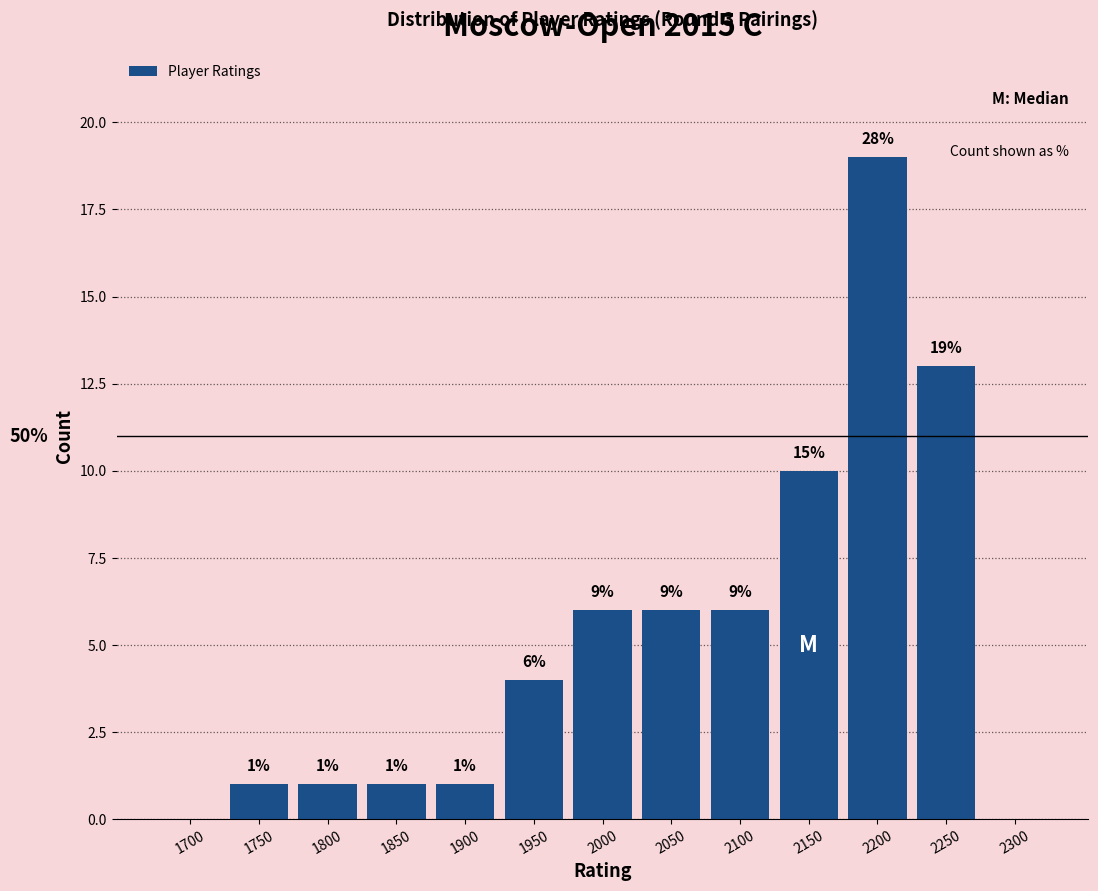

Reading left to right, transcribe all the data shown in this chart.

1700=0	1750=1	1800=1	1850=1	1900=1	1950=4	2000=6	2050=6	2100=6	2150=10	2200=19	2250=13	2300=0